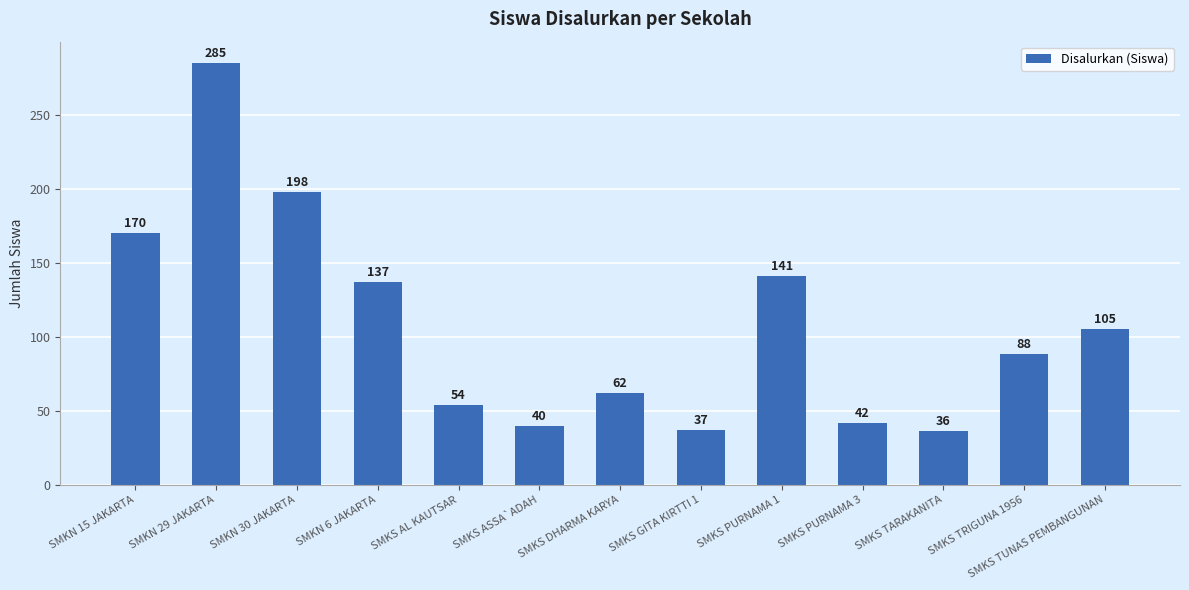

What is the change in value from SMKN 29 JAKARTA to SMKS GITA KIRTTI 1?

-248